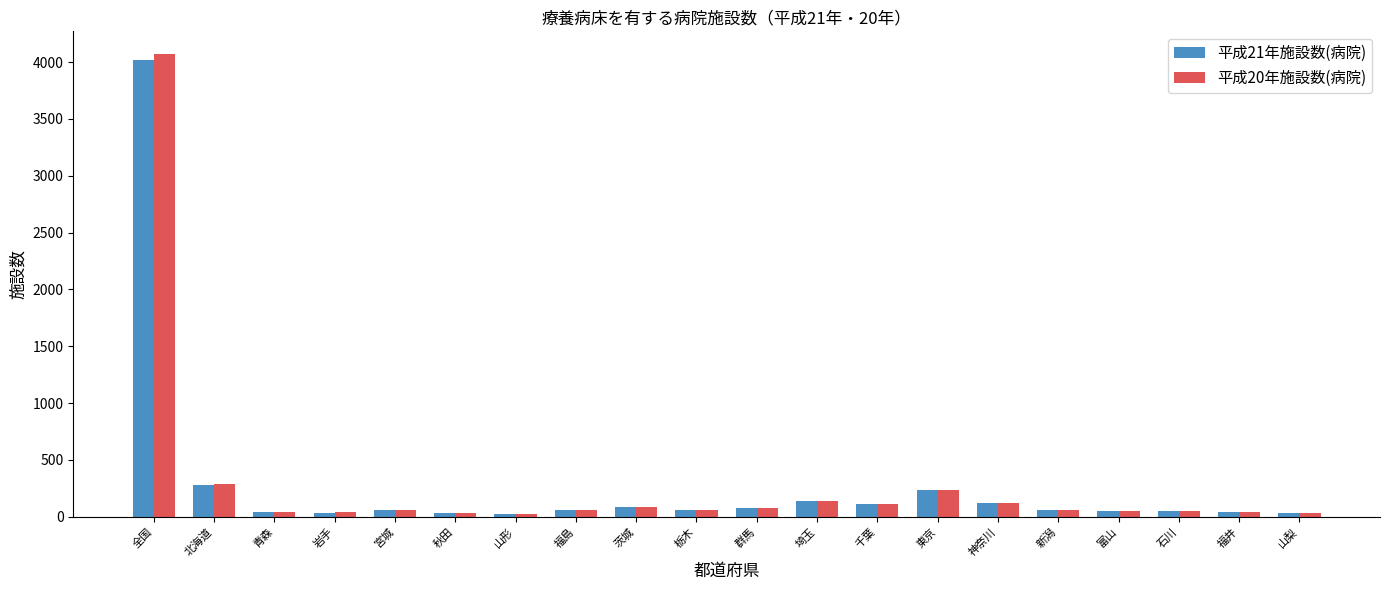

What position from the left is 群馬?

11